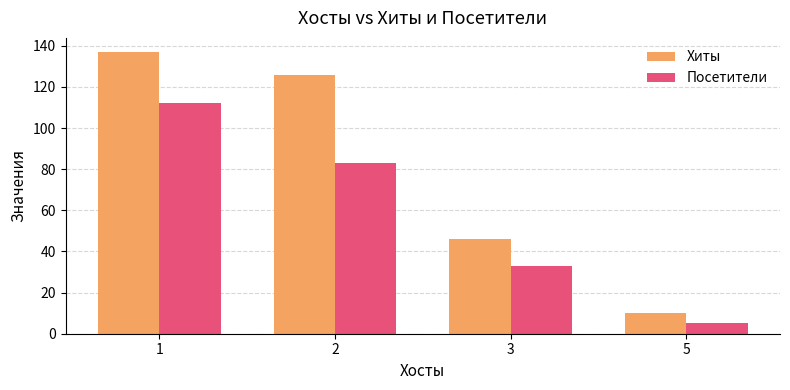

Which category has the lowest value in the Посетители series?

5